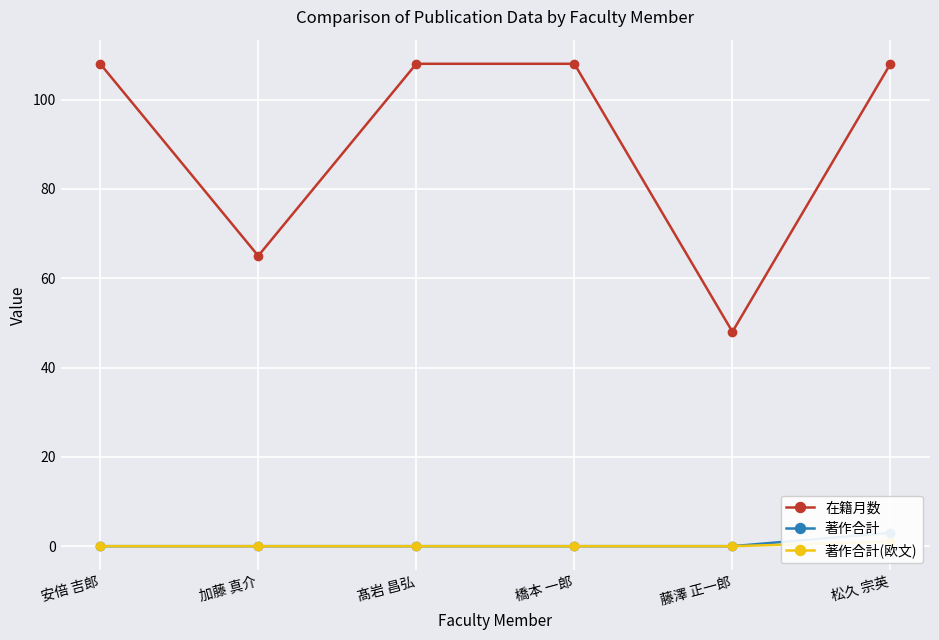

What are all the series names shown in the legend?

在籍月数, 著作合計, 著作合計(欧文)